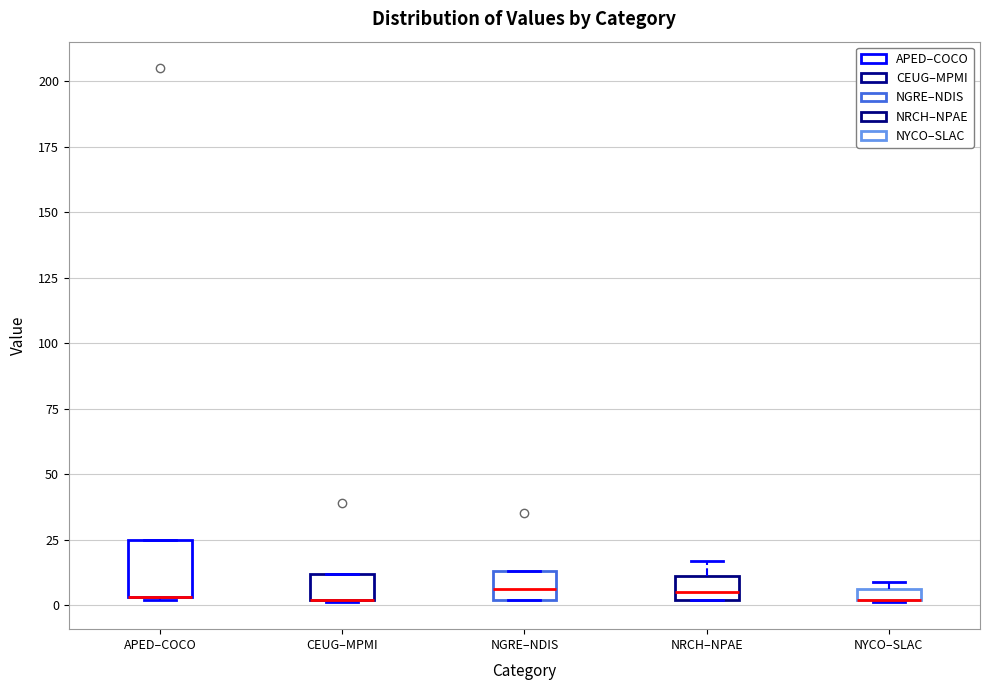

Where is the lower edge of the box for CEUG–MPMI on the y-axis? The values are not printed on the chart, so give them approximately, as read against the axis.

0